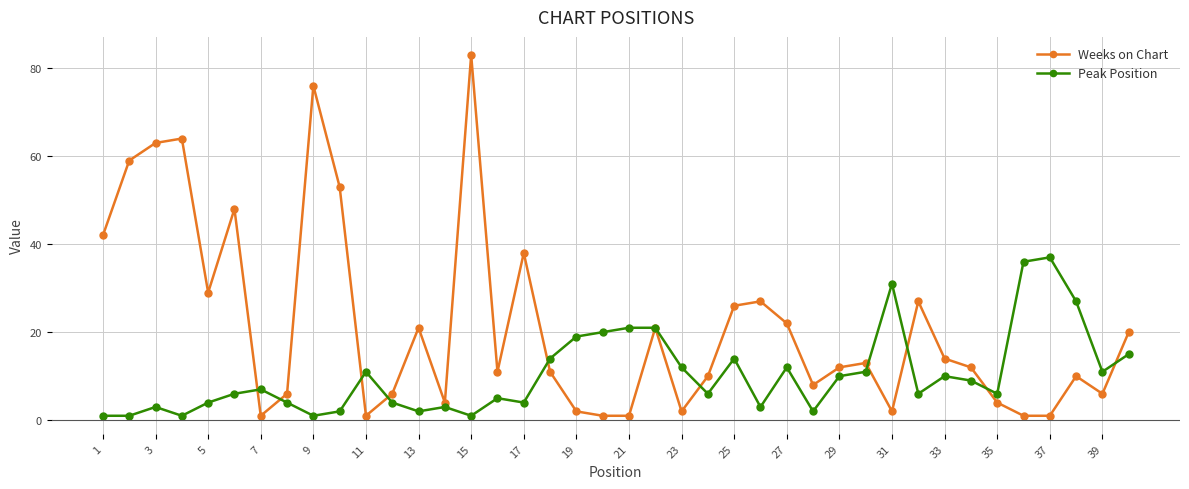

List the series in order of their overall mean, highest first.

Weeks on Chart, Peak Position